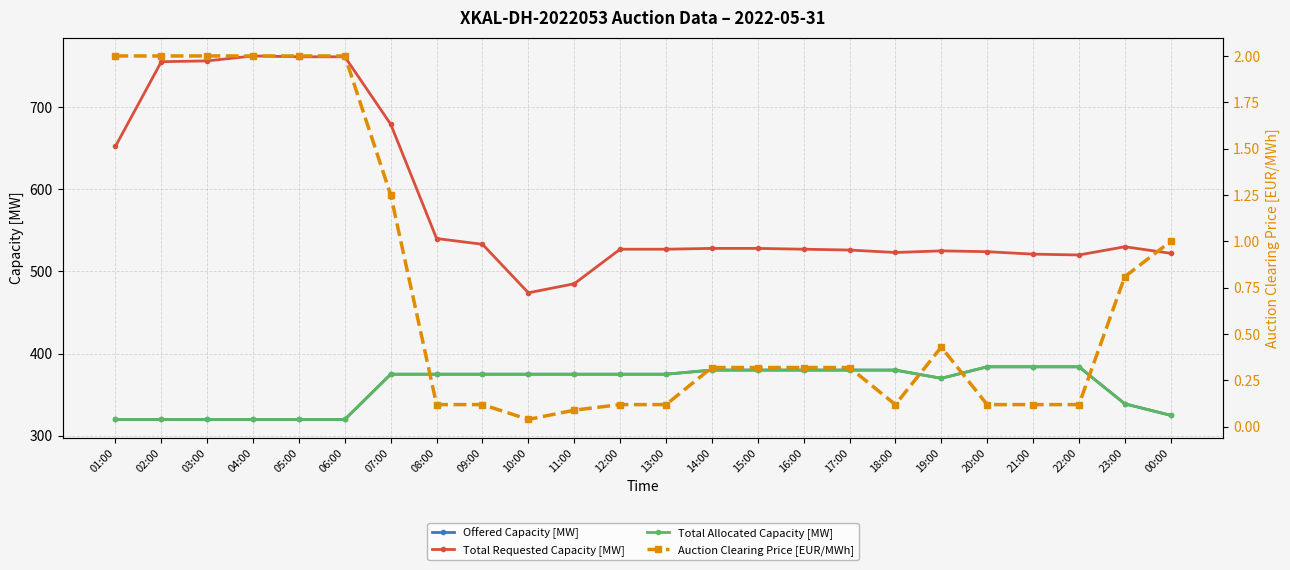

Which category has the lowest value in the Total Requested Capacity [MW] series?

10:00